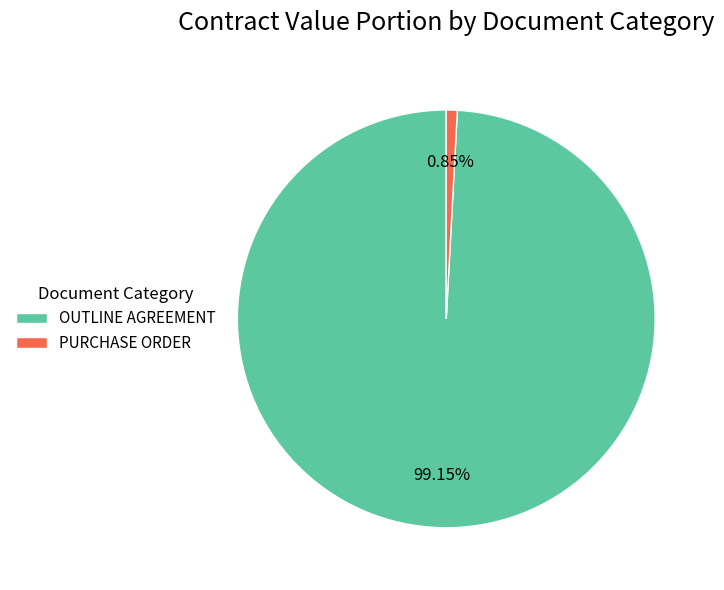

To the nearest percent, what is the difference between the largest and smallest slice percentages?

98%